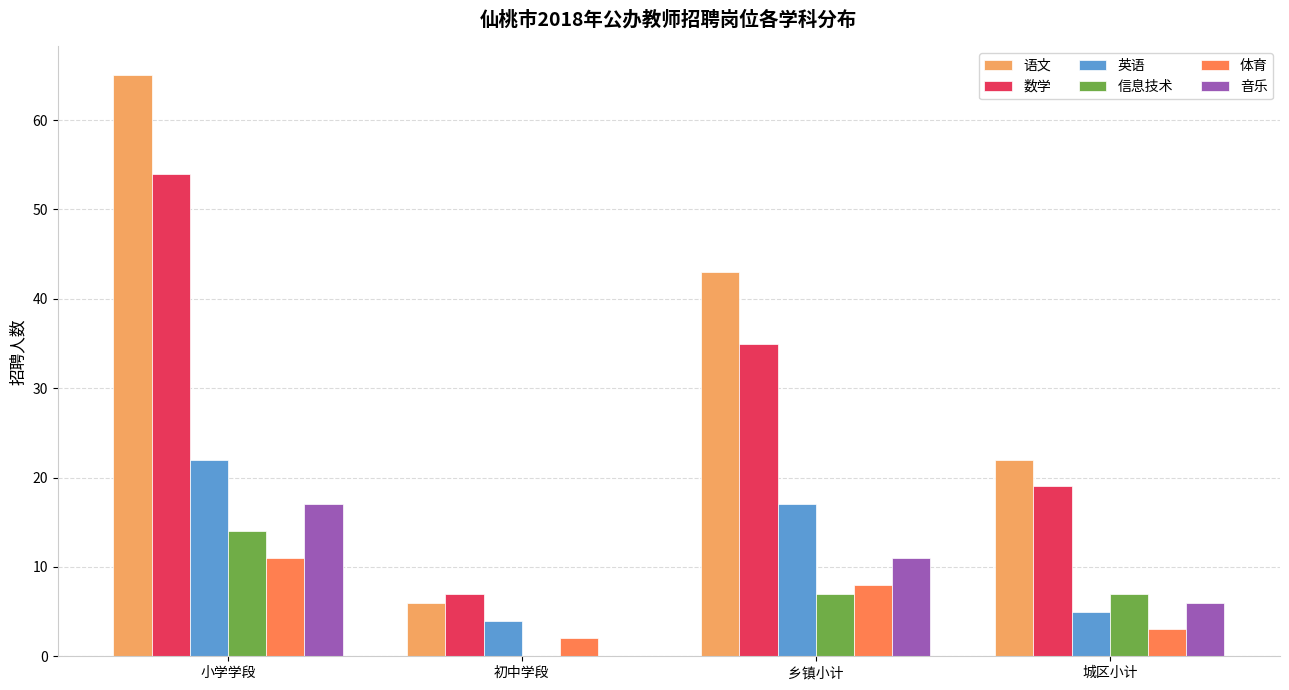

Where is 英语 nearest to the value 13?

乡镇小计